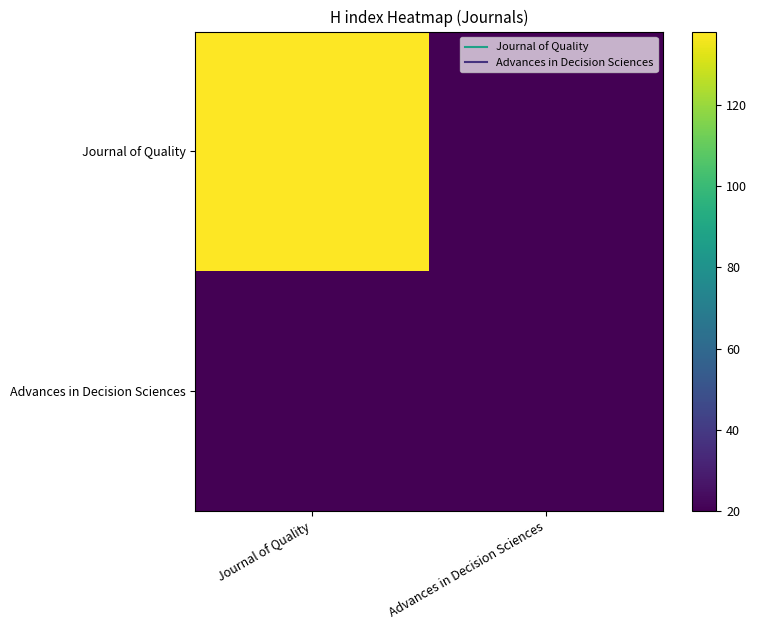

How many series are shown in this chart?

2